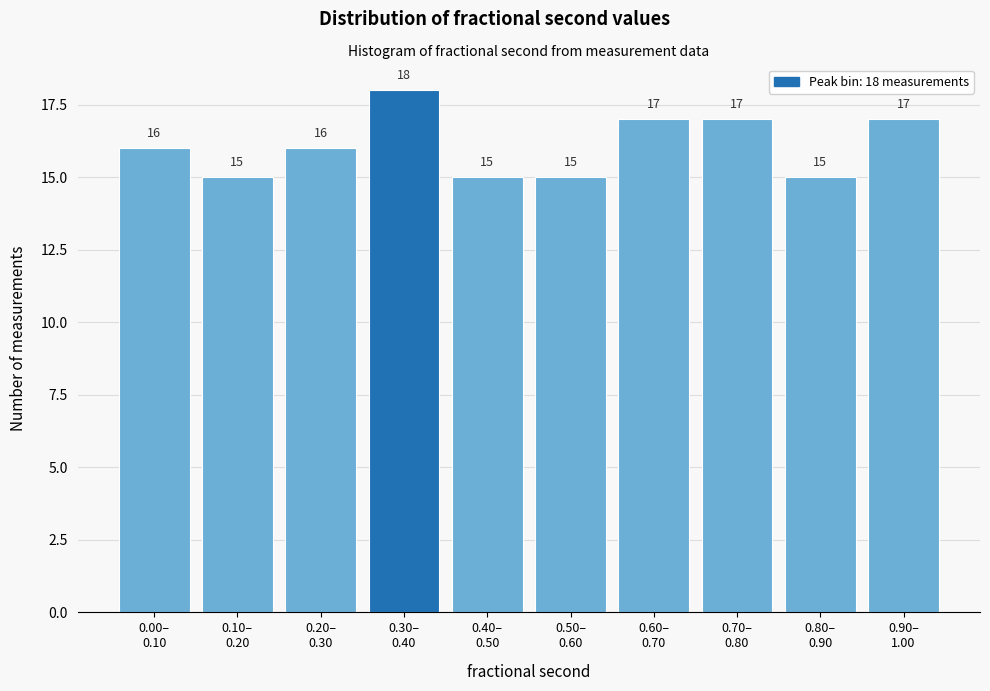

Reading left to right, extract all data points from this chart.

16	15	16	18	15	15	17	17	15	17